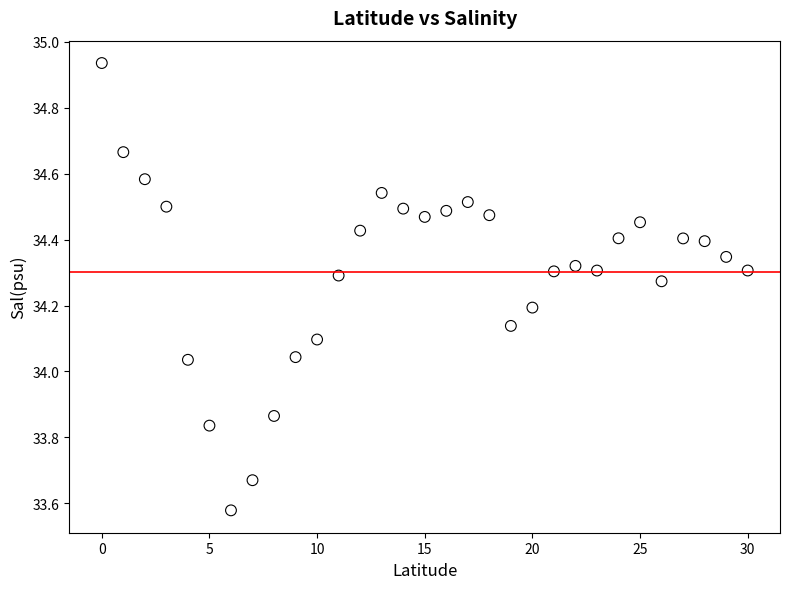

What is the range of Y values (max minus min)?

1.4